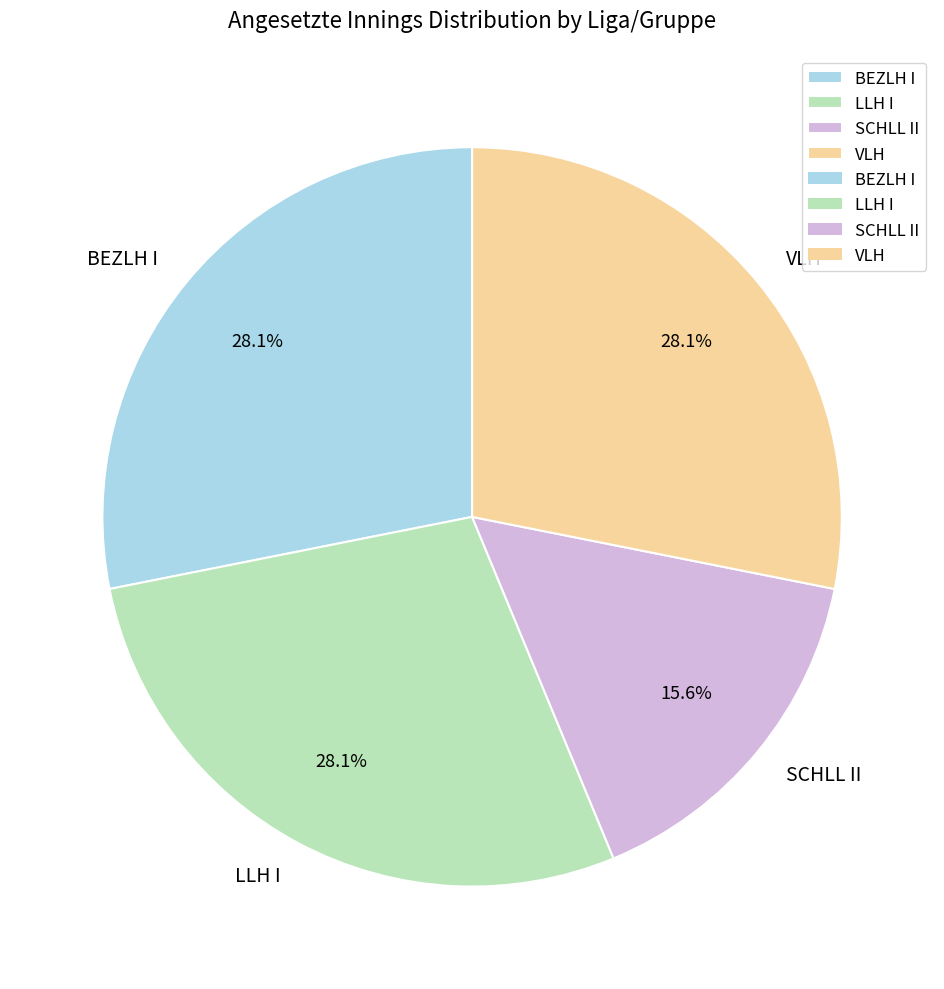

Combined, do BEZLH I and SCHLL II account for over 50%?

No